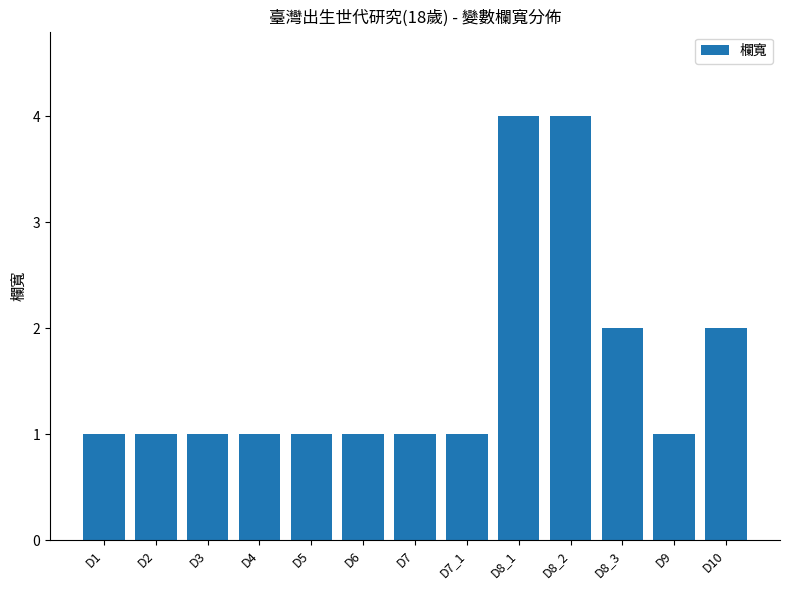

True or false: the data shows 2 at D8_3.

True